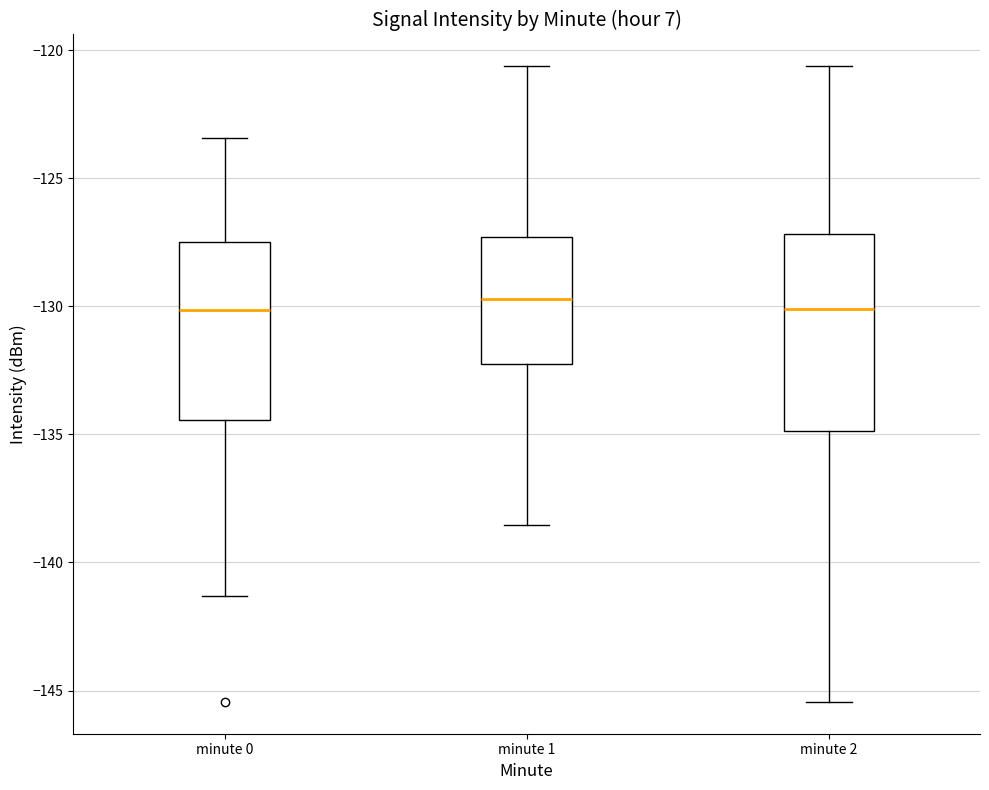

Reading left to right, read every box against the y-axis: the position of its median line, the range the box covers, and the ends of its whiskers. The values are not printed on the chart, so give them approximately, as read against the axis.

minute 0: median -130.0, box -134.5 to -127.5, whiskers -141.5 to -123.5
minute 1: median -129.5, box -132.5 to -127.5, whiskers -138.5 to -120.5
minute 2: median -130.0, box -135.0 to -127.0, whiskers -145.5 to -120.5